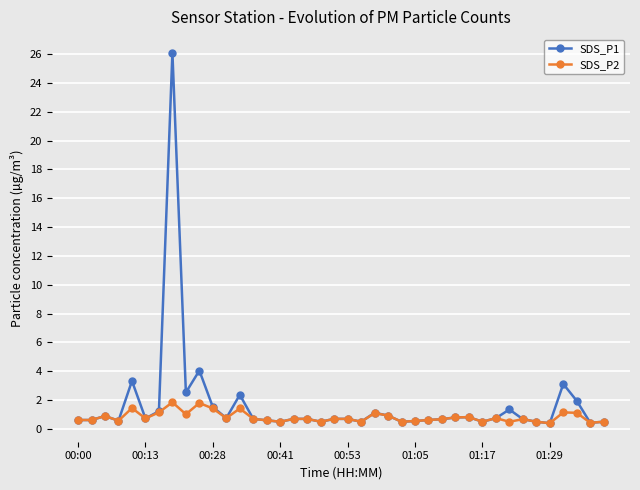

Which series has the largest range (max minus min)?

SDS_P1